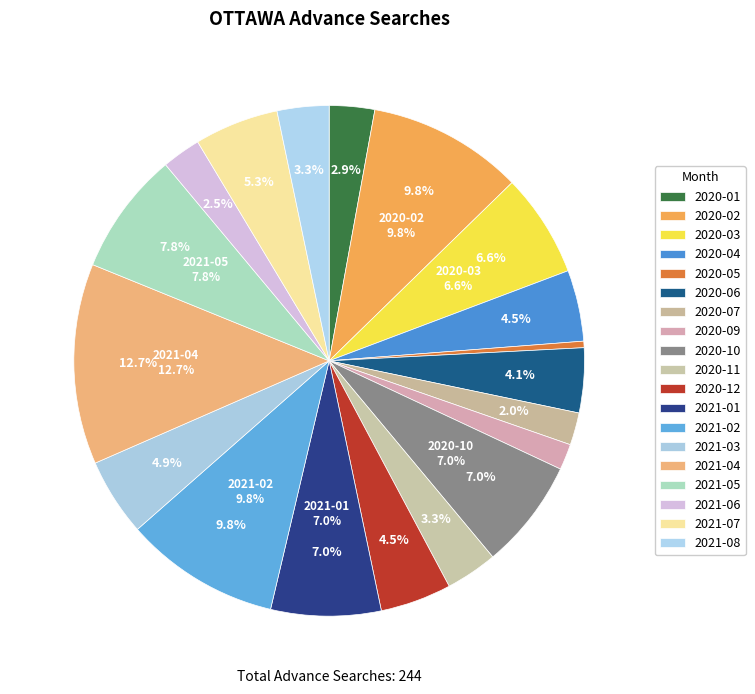

To the nearest percent, what percentage of the pie is 2020-10?

7%